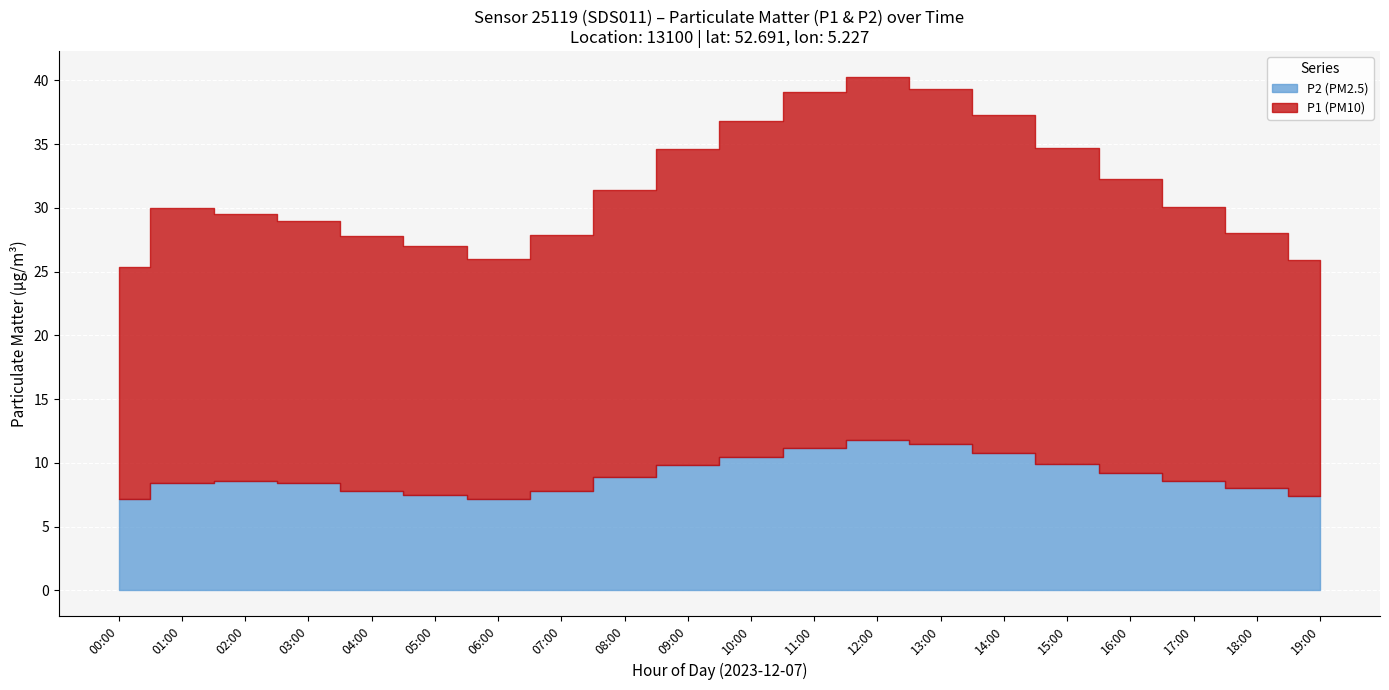

Rank the series at 14:00 from lowest to highest value.

P2 (PM2.5), P1 (PM10)